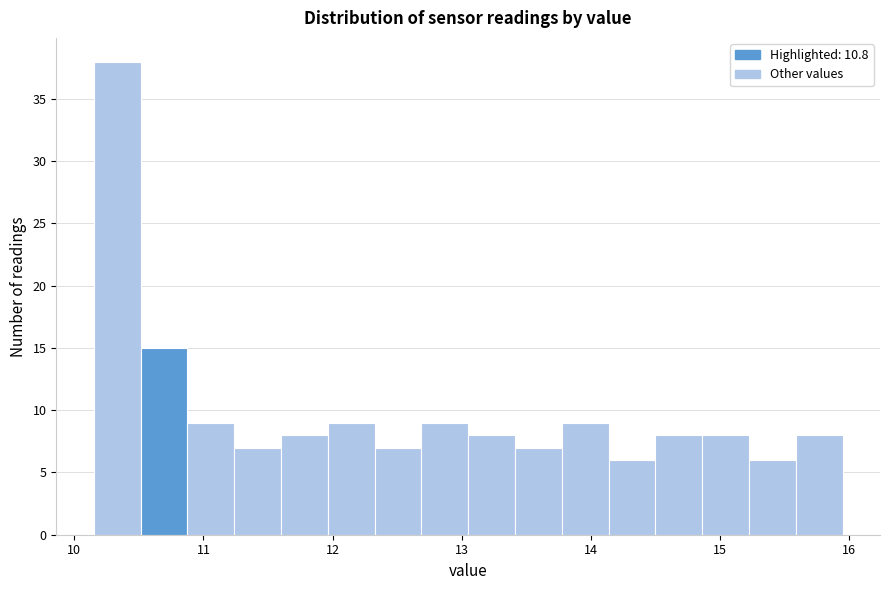

Read against the x-axis, roughly where is the centre of the tallest bar?

10.3